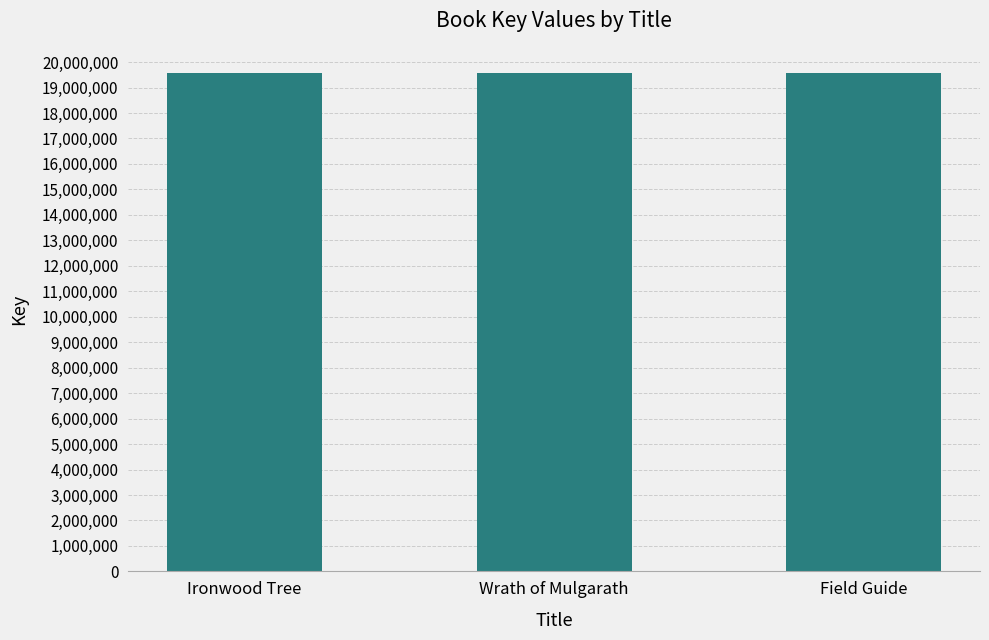

What is the label of the 1st bar from the left?

Ironwood Tree